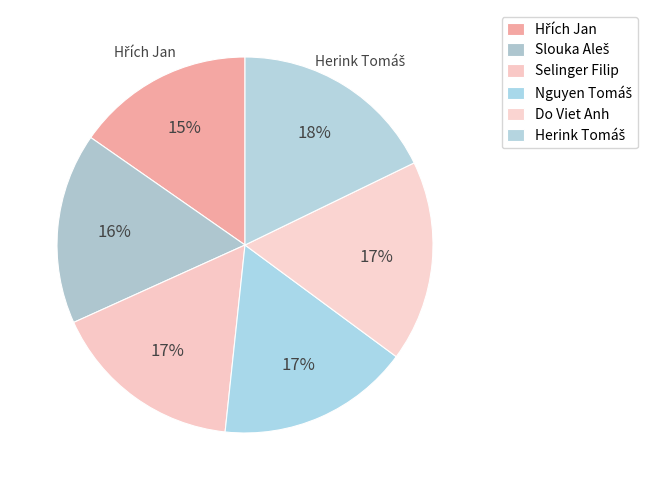

True or false: Selinger Filip accounts for 29% of the total.

False